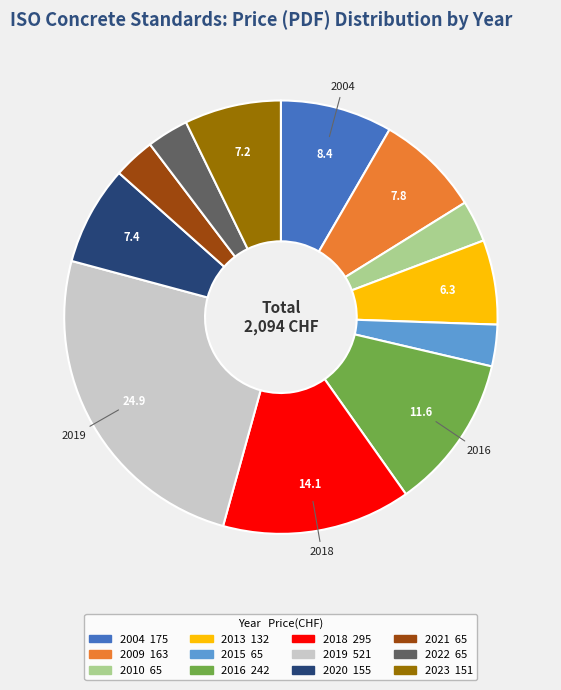

Is there a majority slice in this chart?

No